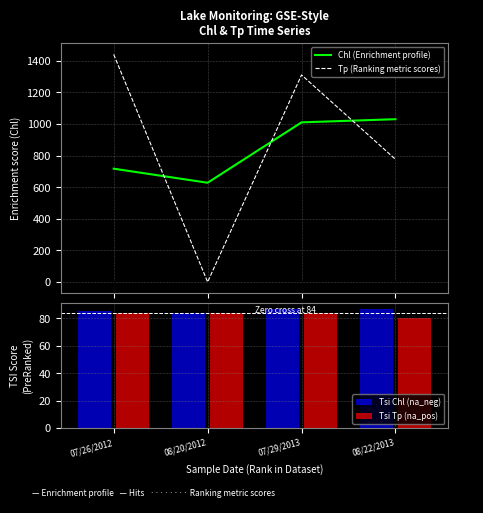

Where is Tp (Ranking metric scores) nearest to the value 720?

08/22/2013